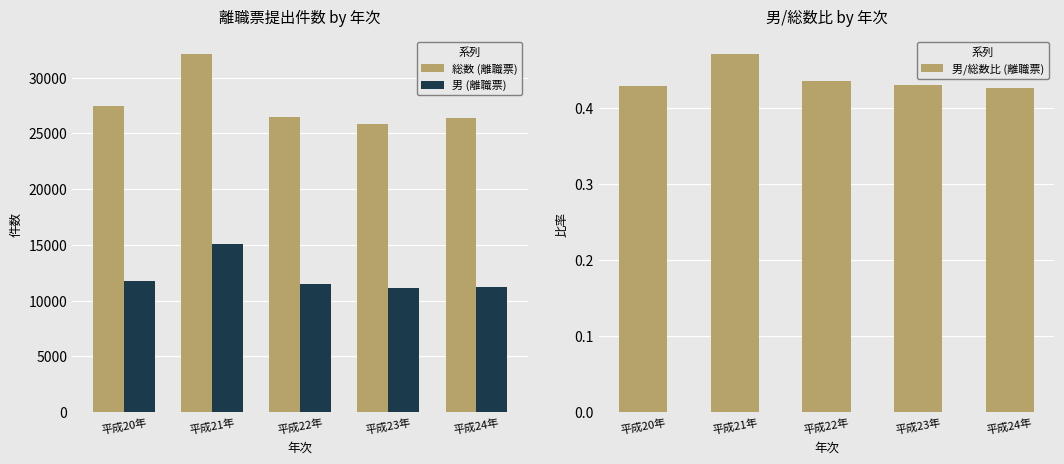

What is the label of the 2nd bar from the right?

平成23年